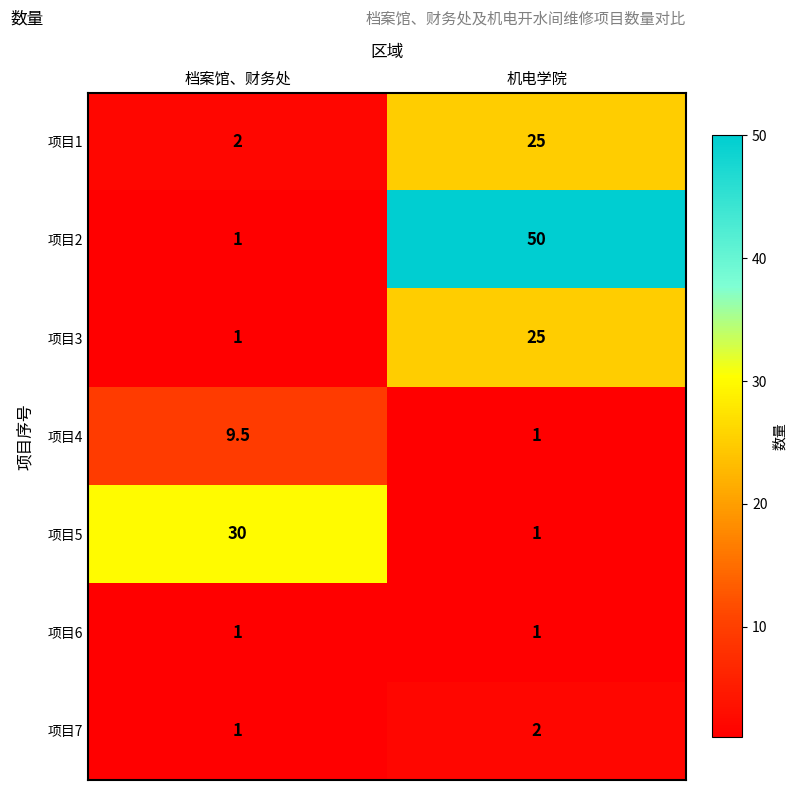

What is the maximum value for 项目4?

9.5